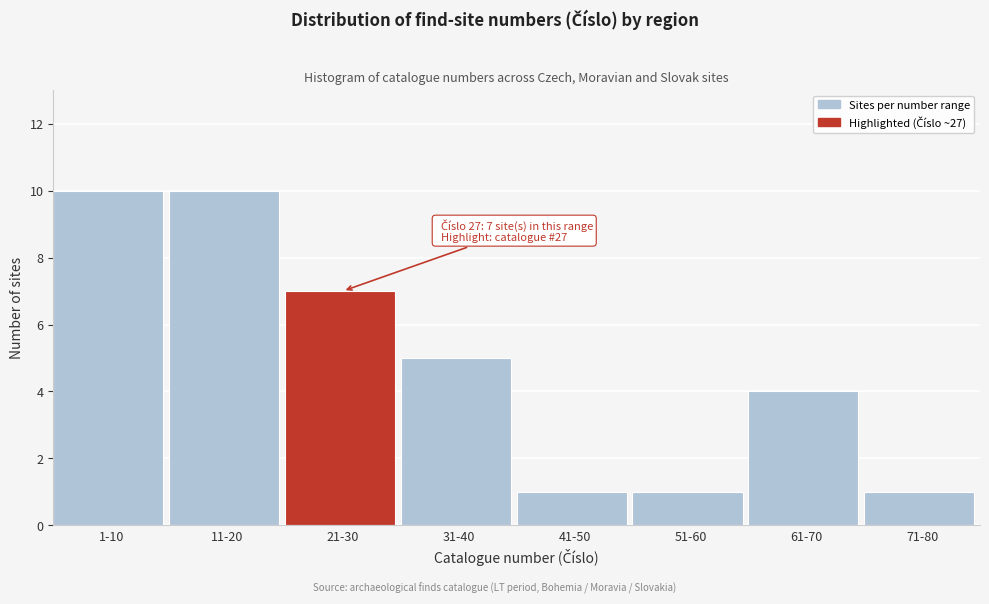

Reading left to right, list all the values displayed in this chart.

1-10=10	11-20=10	21-30=7	31-40=5	41-50=1	51-60=1	61-70=4	71-80=1